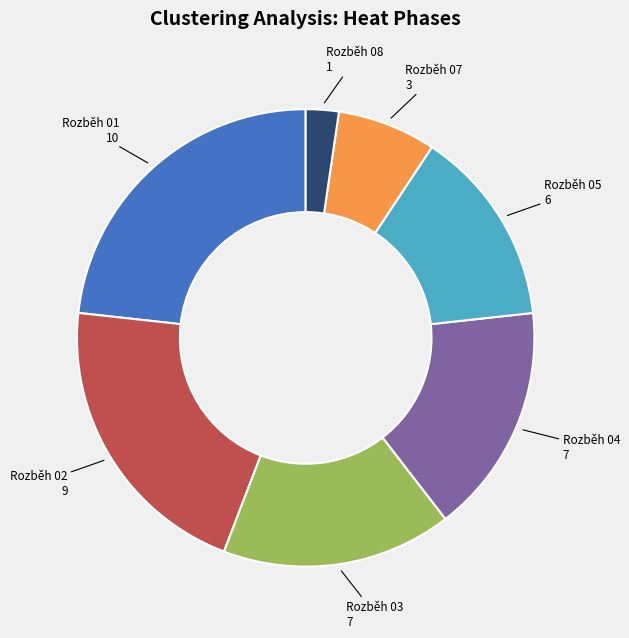

Which slice is the smallest?

Rozběh 08